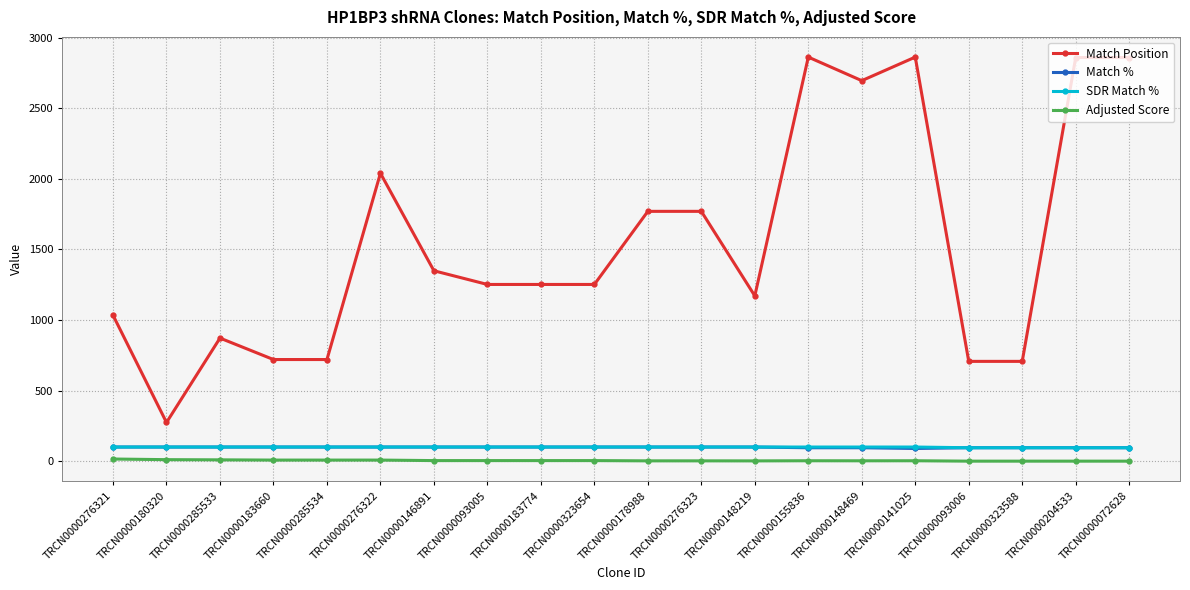

What are all the series names shown in the legend?

Match Position, Match %, SDR Match %, Adjusted Score